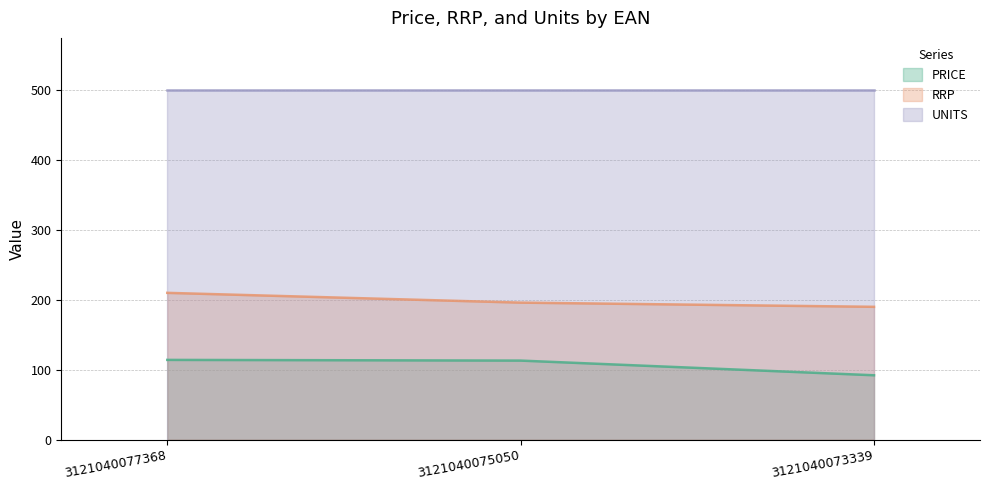

At how many categories does at least one series exceed 139?

3